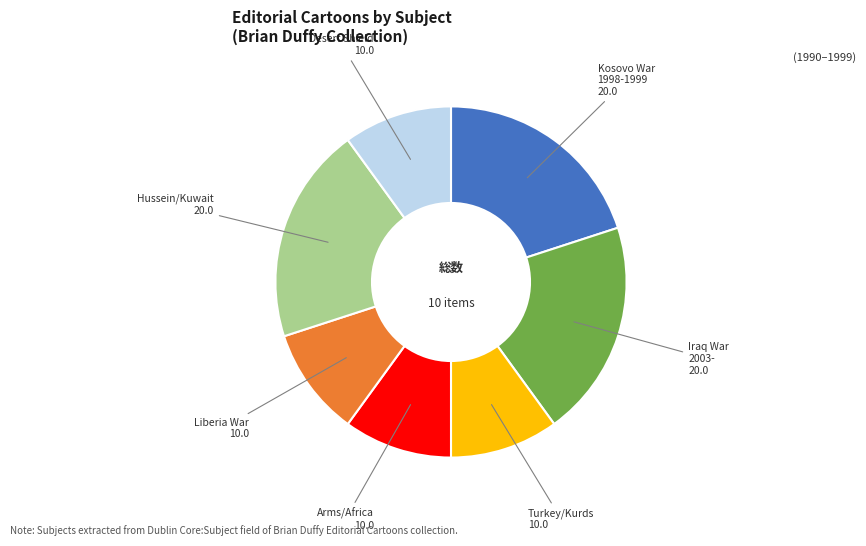

Between Kosovo War 1998-1999 and Arms/Africa, which is larger?

Kosovo War 1998-1999